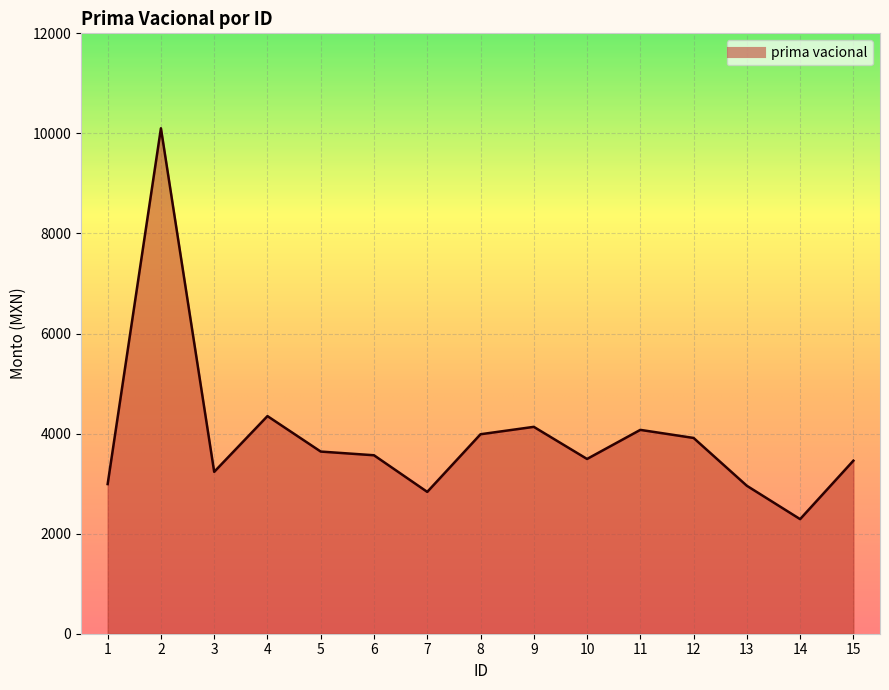

The value at 10 is 3493.0. True or false?

True